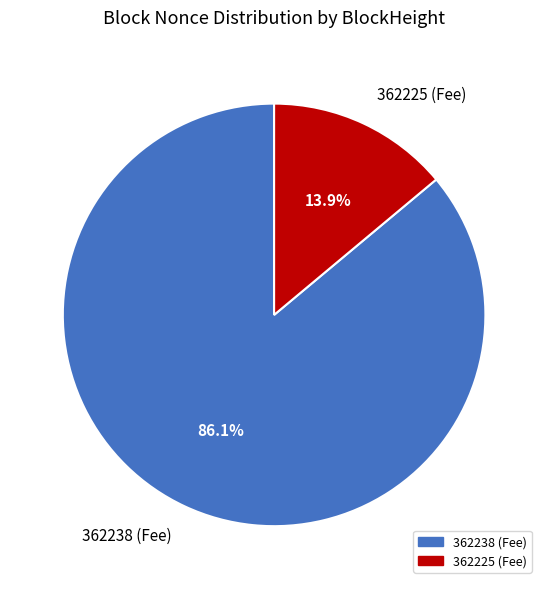

To the nearest percent, what is the difference between the largest and smallest slice percentages?

72%